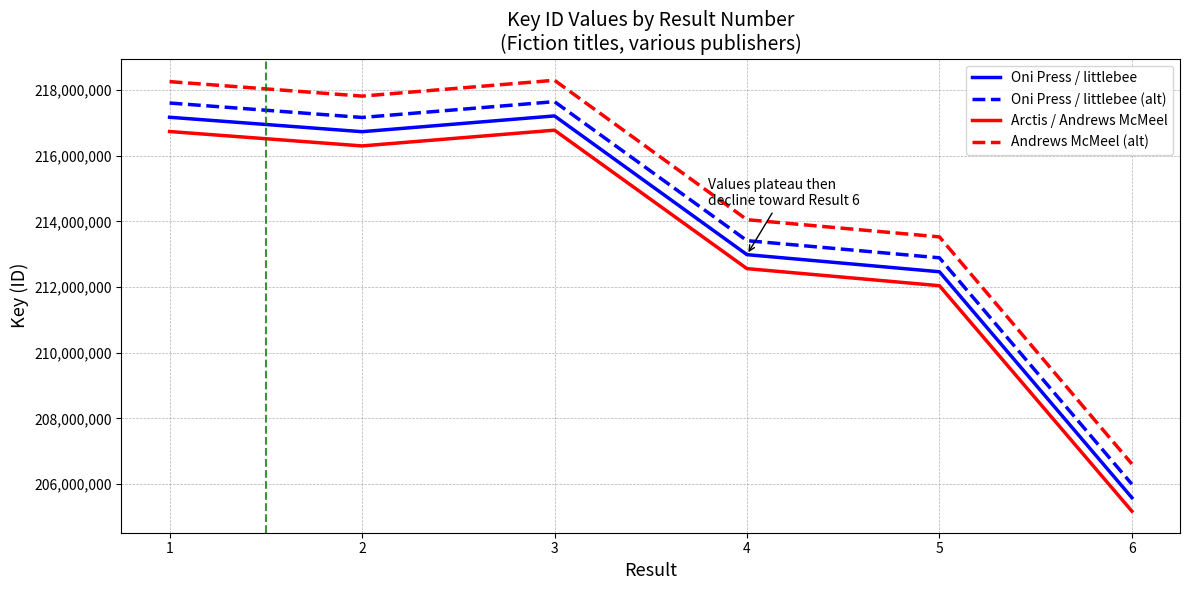

At which label is Andrews McMeel (alt) closest to 212456386?

5